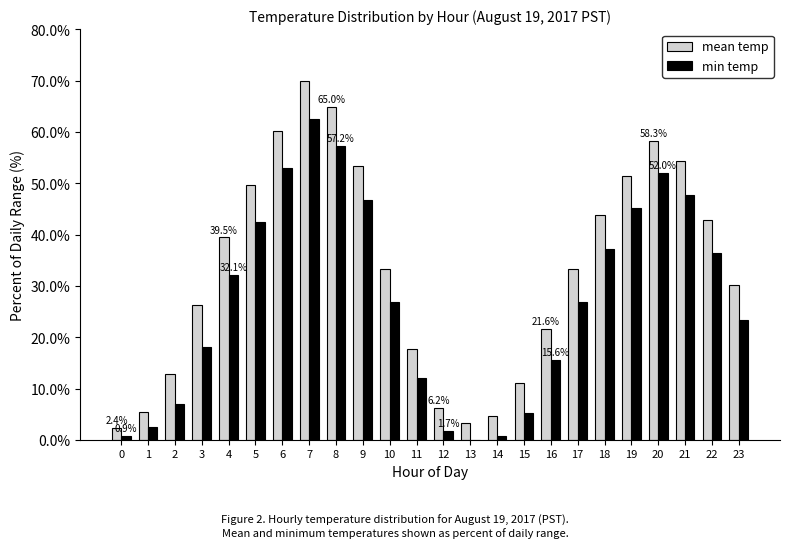

Is it true that min temp equals 6.9 at 2?

True